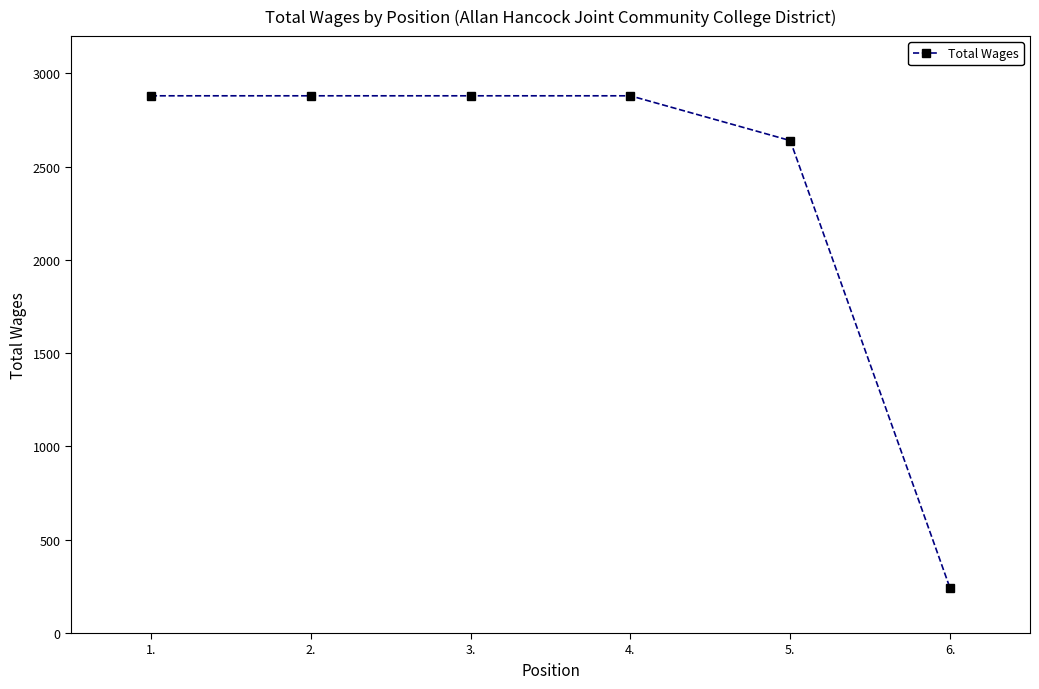

What value does the data have at 4.?

2880